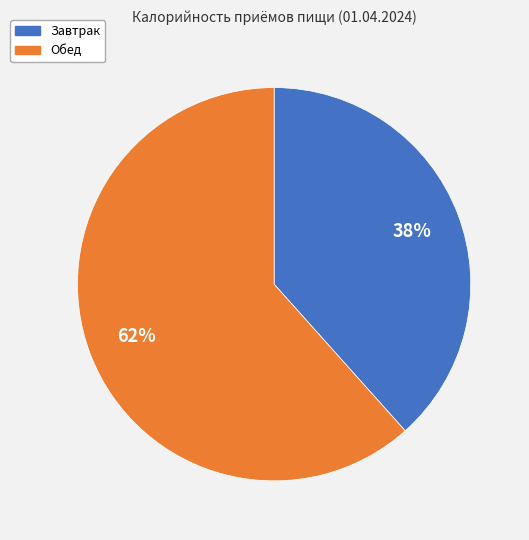

How many segments does this pie chart have?

2